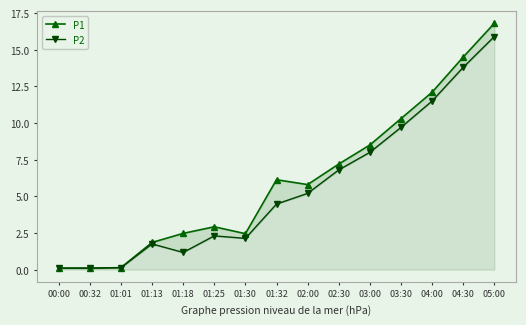

How many data points in P2 are less than 4?

7